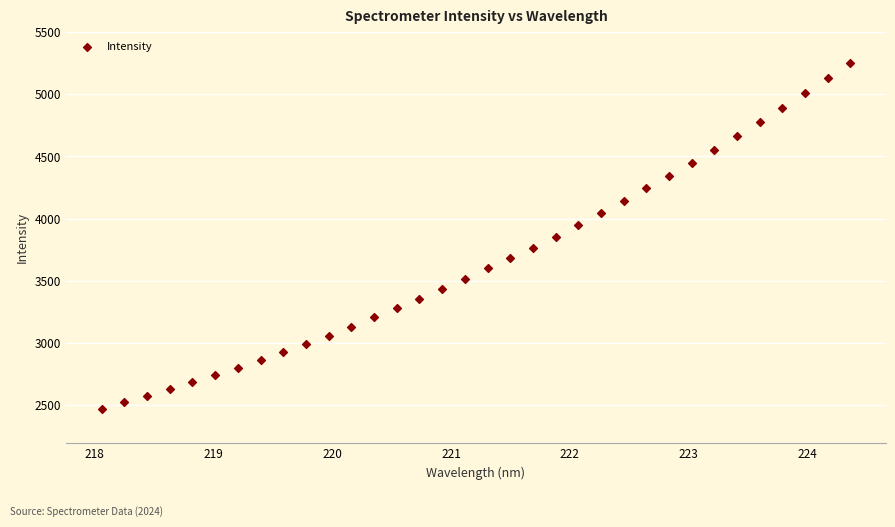

What is the range of Y values (max minus min)?

2786.5